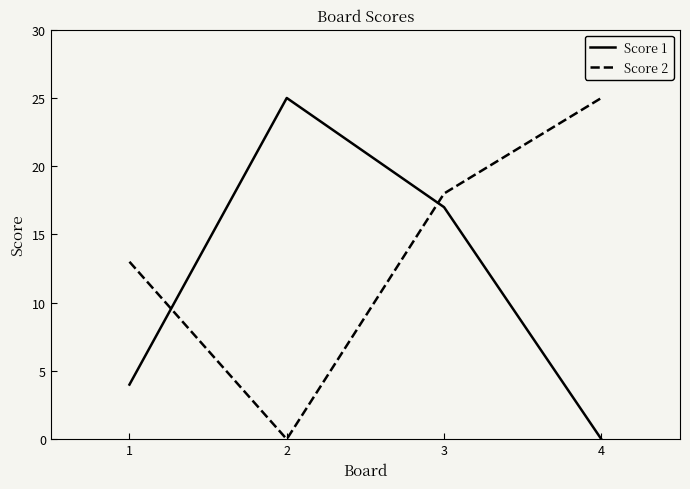

Reading left to right, extract all data points from this chart.

Score 1: 4	25	17	0
Score 2: 13	0	18	25